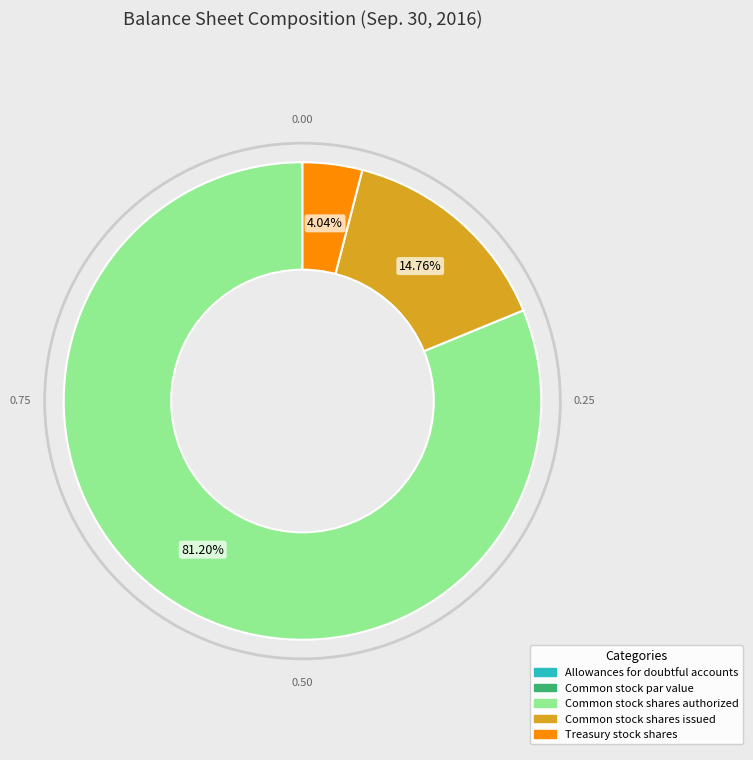

To the nearest percent, what percentage of the pie is Common stock shares issued?

15%